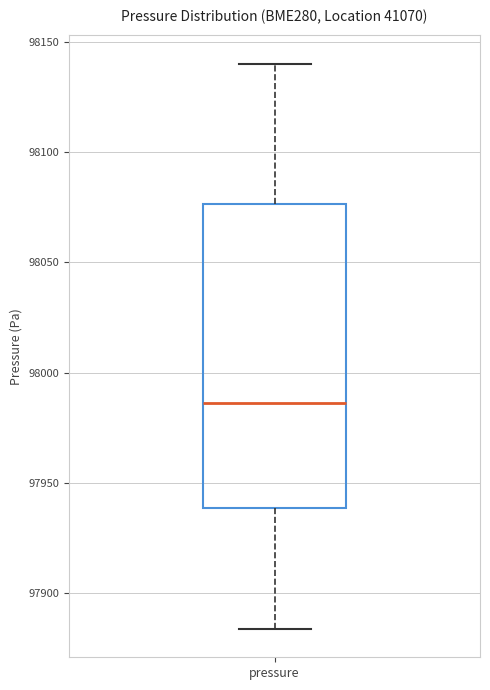

Transcribe this box plot: give where the median line is, the range the box spans, and where the two whiskers end, as read against the y-axis. The values are not printed on the chart, so give them approximately, as read against the axis.

median 97985, box 97940 to 98075, whiskers 97885 to 98140